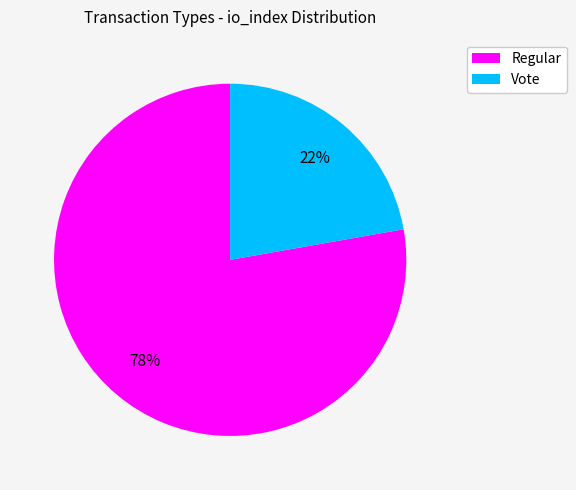

Approximately how many times larger is the value at Vote compared to Regular?

0.3